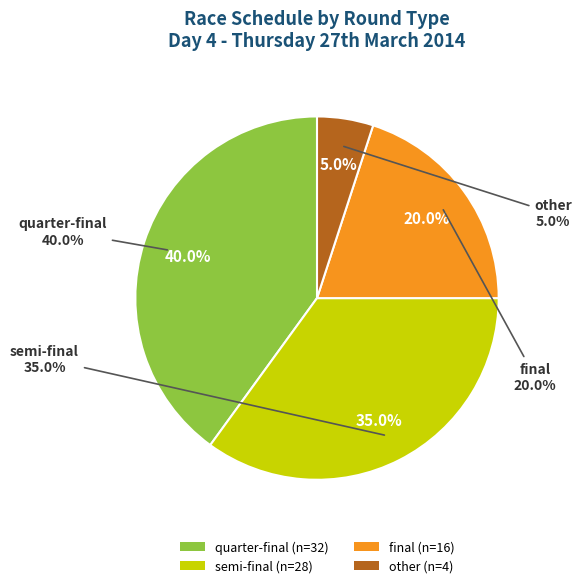

Which category has the smallest portion of the pie?

other